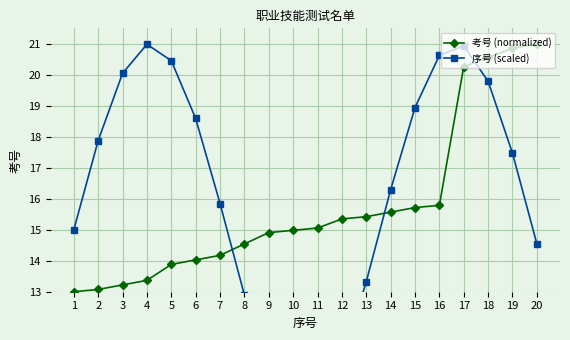

True or false: 序号 (scaled) has a value of 16.3 at 14.

True